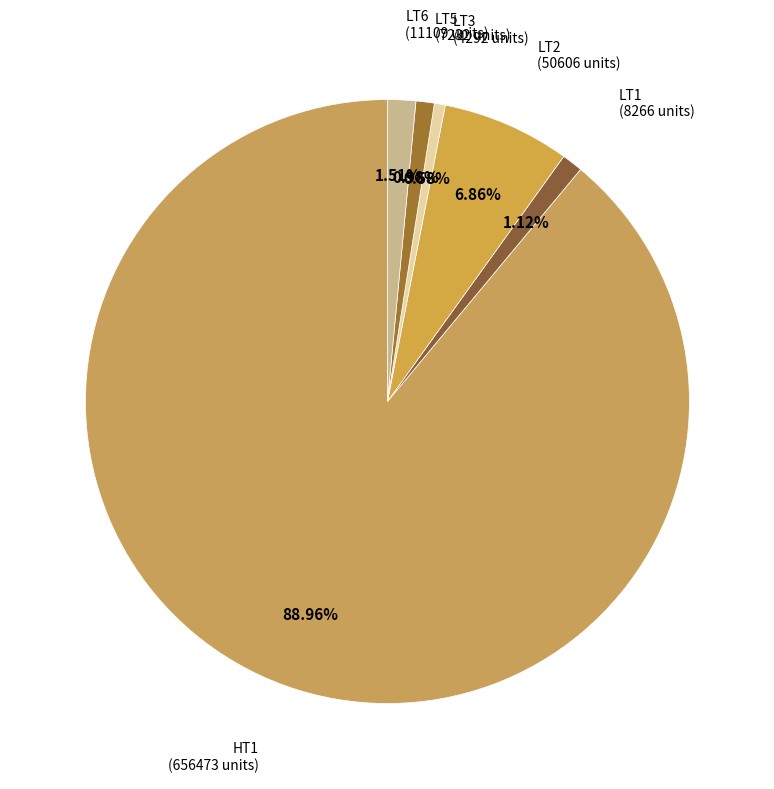

Does any single category account for the majority?

Yes